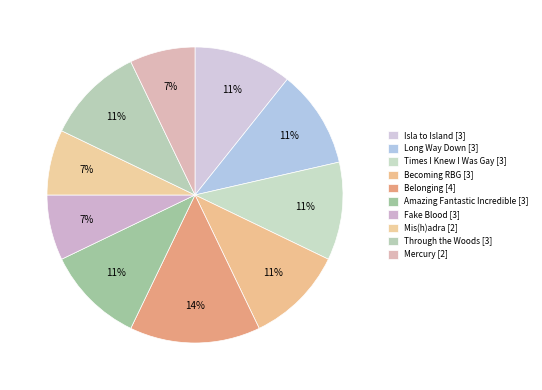

True or false: Mis(h)adra [2] accounts for 7% of the total.

True